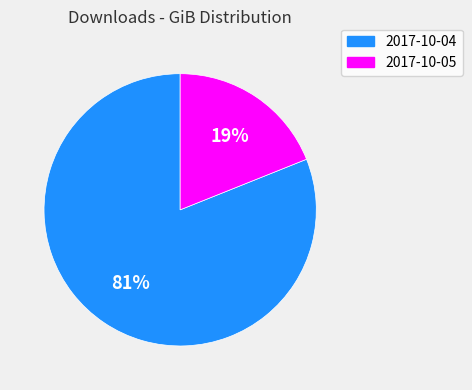

Count the number of slices in the pie.

2